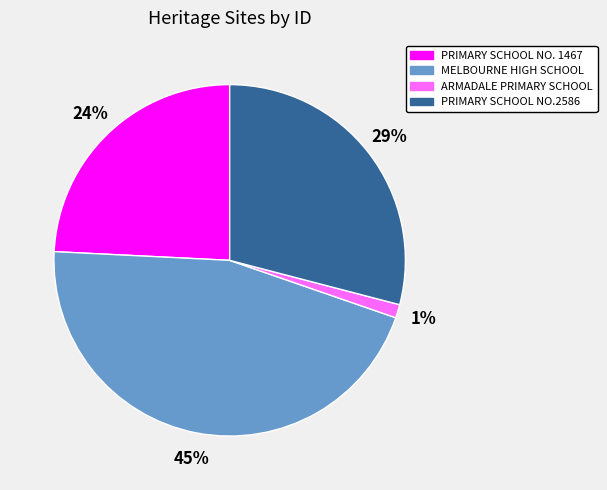

Is it true that PRIMARY SCHOOL NO.2586 is 29% of the pie?

True